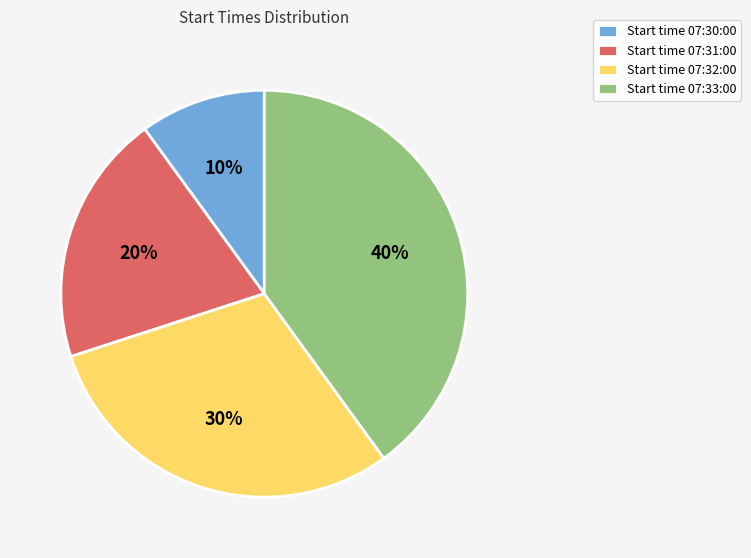

Which has a higher value, Start time 07:31:00 or Start time 07:32:00?

Start time 07:32:00